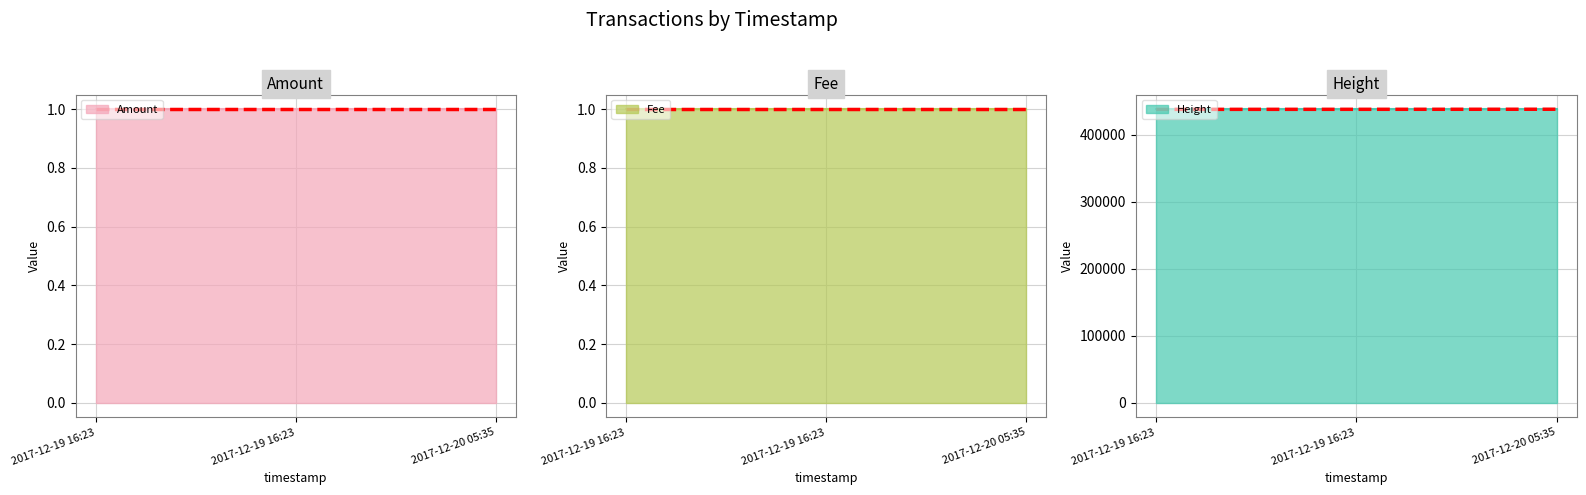

What are all the series names shown in the legend?

Amount, Fee, Height